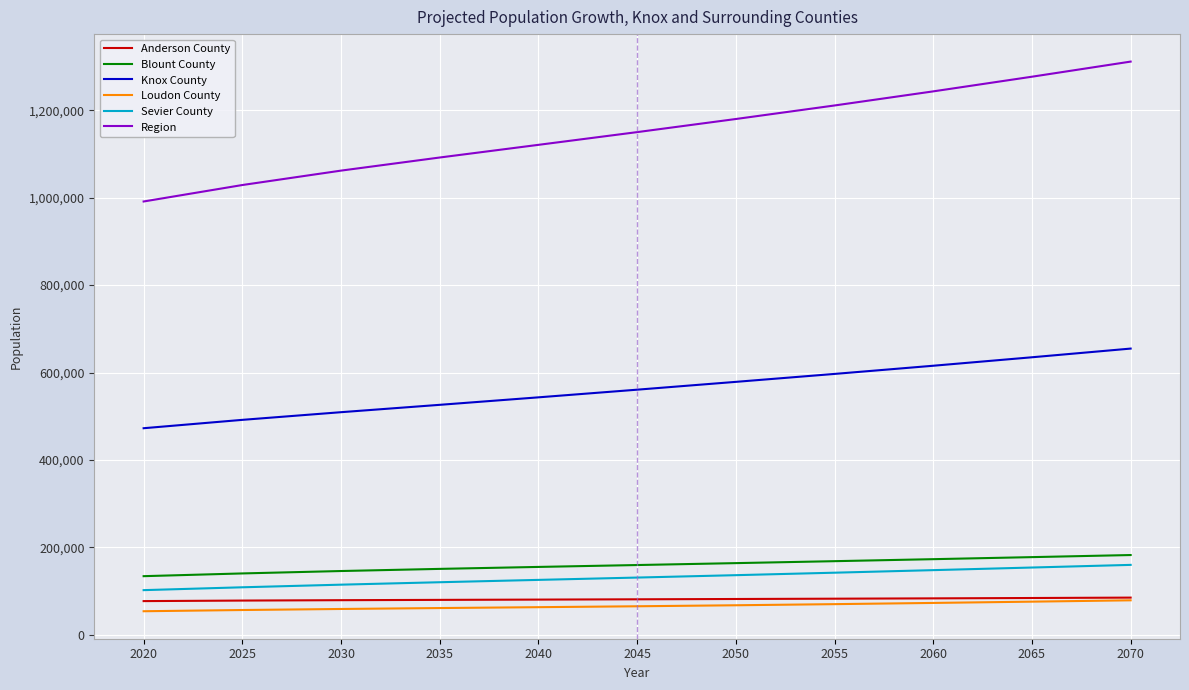

What is the difference between the highest and lowest values at 2025?

972169.1